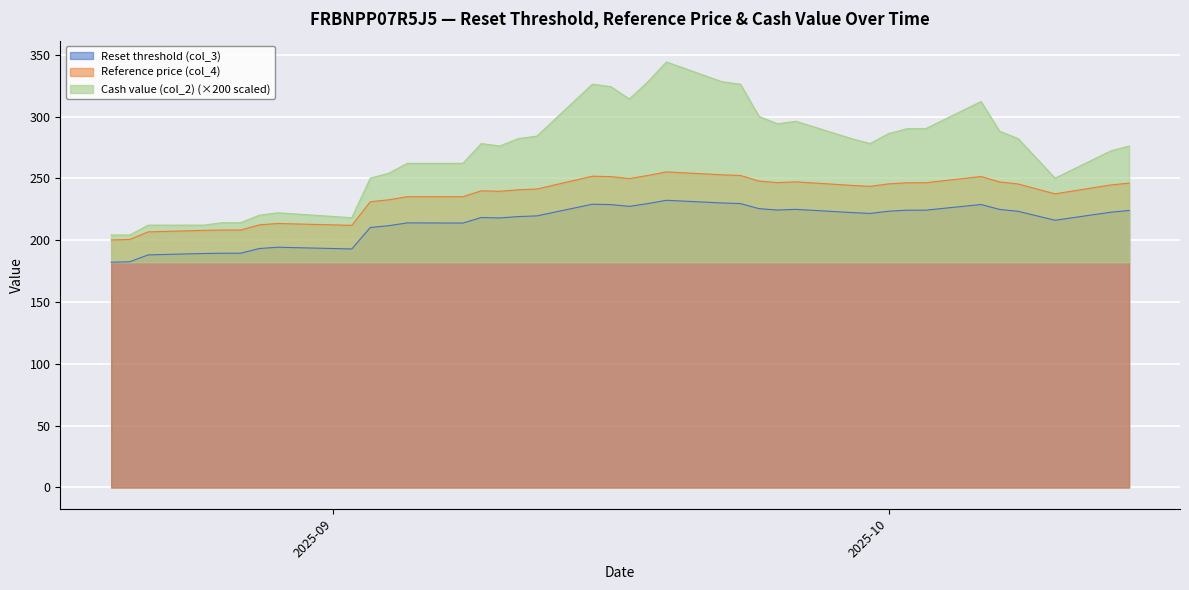

What is the difference between the maximum and second lowest values in the Cash value (col_2) series?

140.0